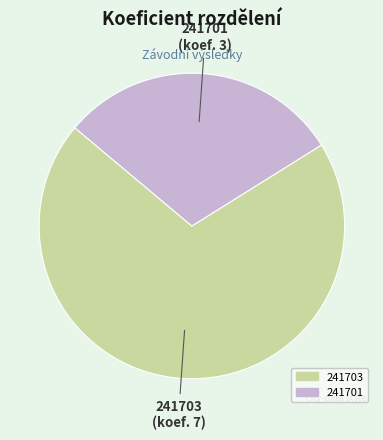

Does any single category account for the majority?

Yes